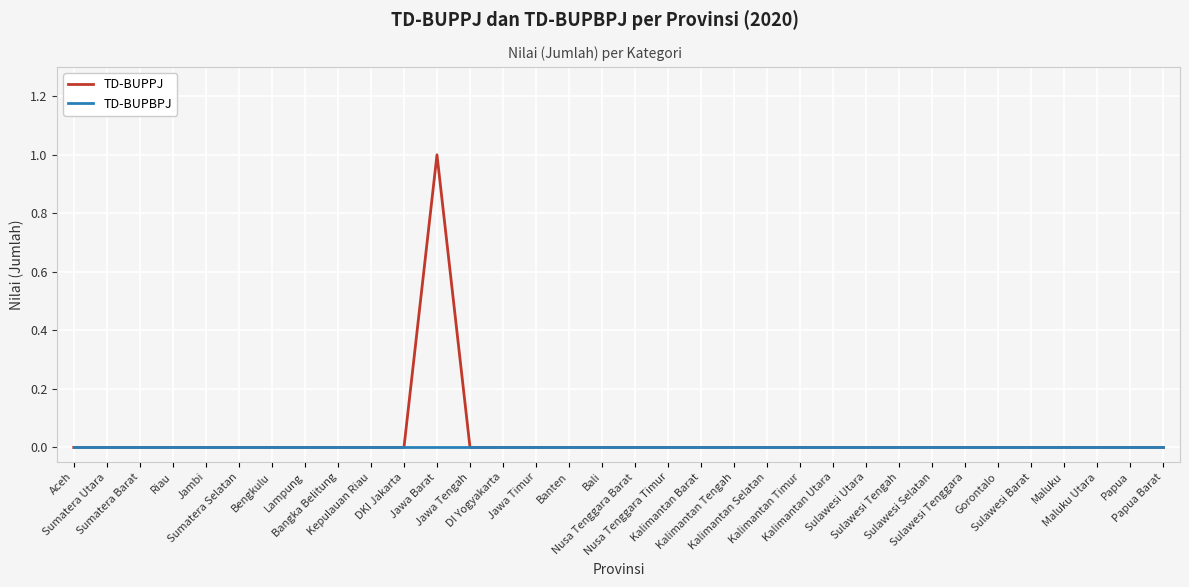

Reading left to right, transcribe all the data shown in this chart.

TD-BUPPJ: Aceh=0	Sumatera Utara=0	Sumatera Barat=0	Riau=0	Jambi=0	Sumatera Selatan=0	Bengkulu=0	Lampung=0	Bangka Belitung=0	Kepulauan Riau=0	DKI Jakarta=0	Jawa Barat=1	Jawa Tengah=0	DI Yogyakarta=0	Jawa Timur=0	Banten=0	Bali=0	Nusa Tenggara Barat=0	Nusa Tenggara Timur=0	Kalimantan Barat=0	Kalimantan Tengah=0	Kalimantan Selatan=0	Kalimantan Timur=0	Kalimantan Utara=0	Sulawesi Utara=0	Sulawesi Tengah=0	Sulawesi Selatan=0	Sulawesi Tenggara=0	Gorontalo=0	Sulawesi Barat=0	Maluku=0	Maluku Utara=0	Papua=0	Papua Barat=0
TD-BUPBPJ: Aceh=0	Sumatera Utara=0	Sumatera Barat=0	Riau=0	Jambi=0	Sumatera Selatan=0	Bengkulu=0	Lampung=0	Bangka Belitung=0	Kepulauan Riau=0	DKI Jakarta=0	Jawa Barat=0	Jawa Tengah=0	DI Yogyakarta=0	Jawa Timur=0	Banten=0	Bali=0	Nusa Tenggara Barat=0	Nusa Tenggara Timur=0	Kalimantan Barat=0	Kalimantan Tengah=0	Kalimantan Selatan=0	Kalimantan Timur=0	Kalimantan Utara=0	Sulawesi Utara=0	Sulawesi Tengah=0	Sulawesi Selatan=0	Sulawesi Tenggara=0	Gorontalo=0	Sulawesi Barat=0	Maluku=0	Maluku Utara=0	Papua=0	Papua Barat=0